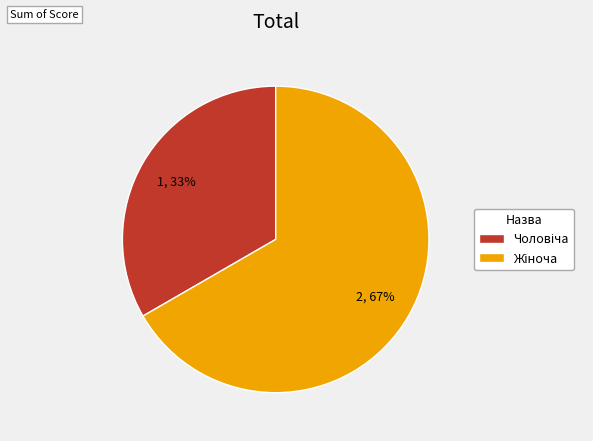

To the nearest percent, what is the average slice percentage?

50%